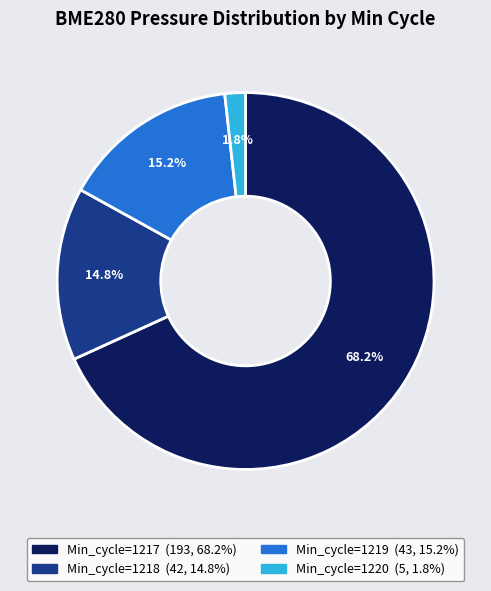

Is there a majority slice in this chart?

Yes